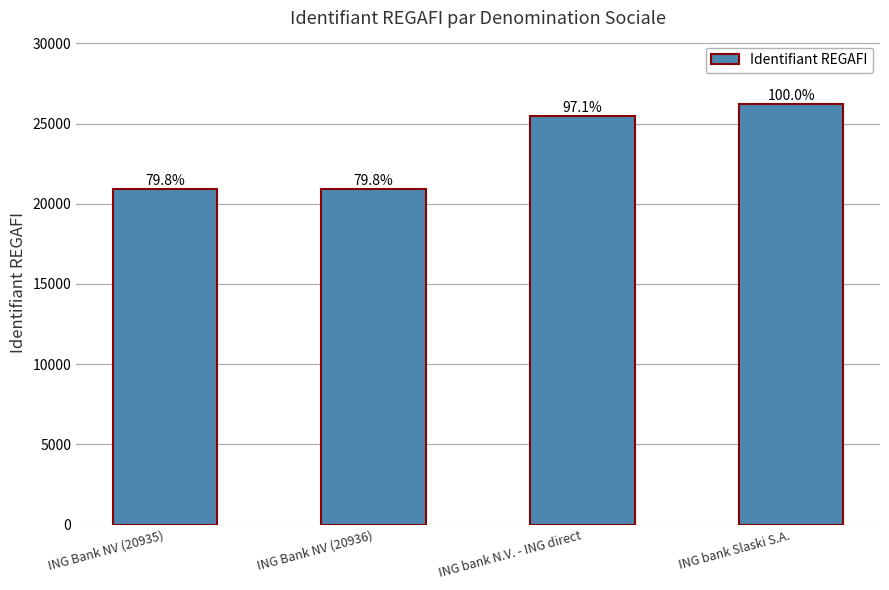

Where is the data nearest to the value 23585?

ING bank N.V. - ING direct